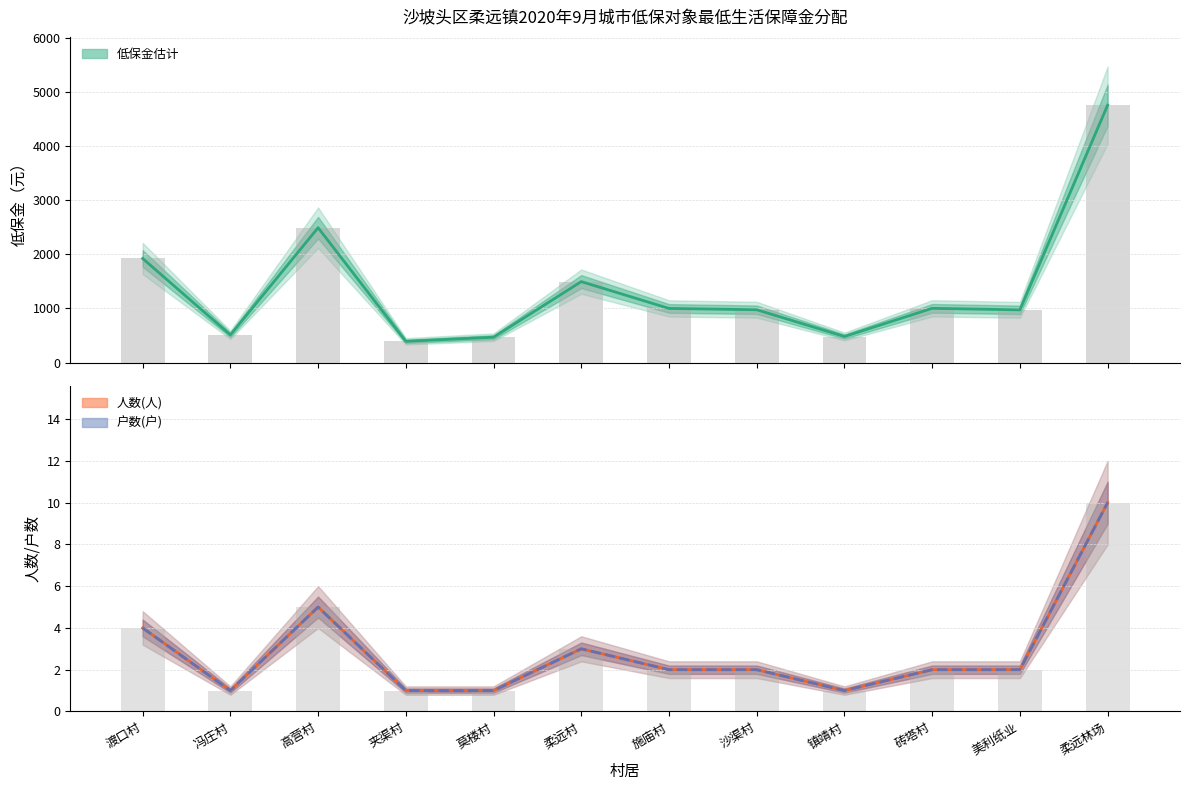

Which has a higher value, 高营村 or 莫楼村?

高营村